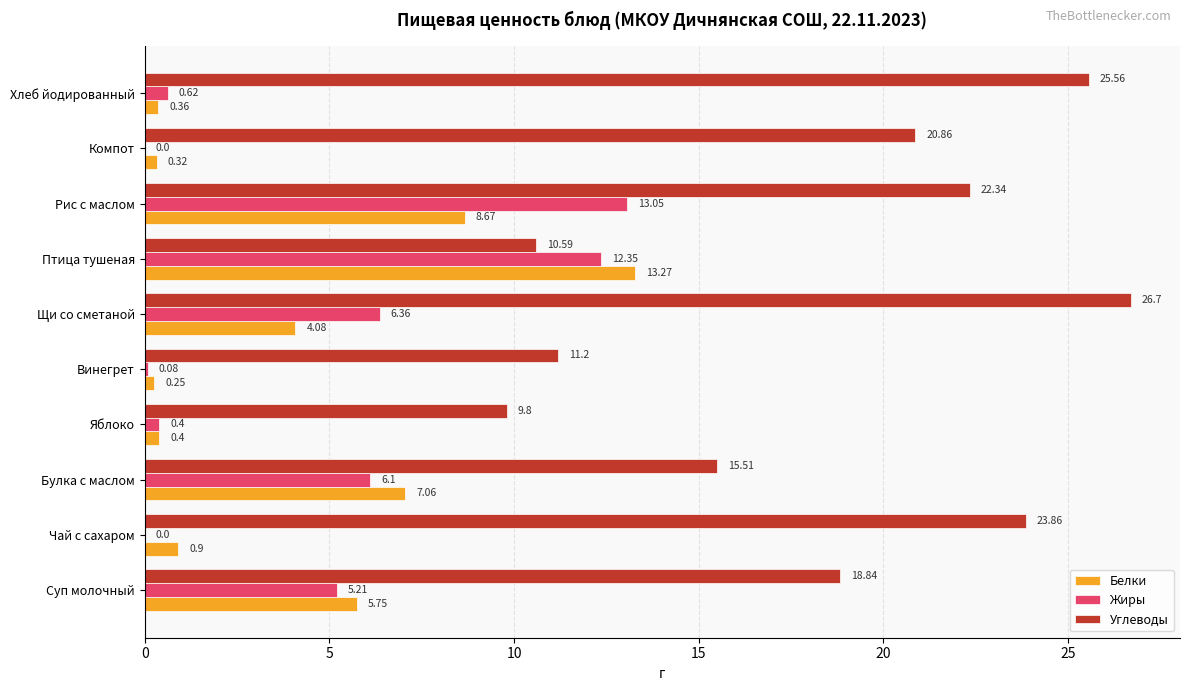

At which label is Жиры closest to 6?

Булка с маслом